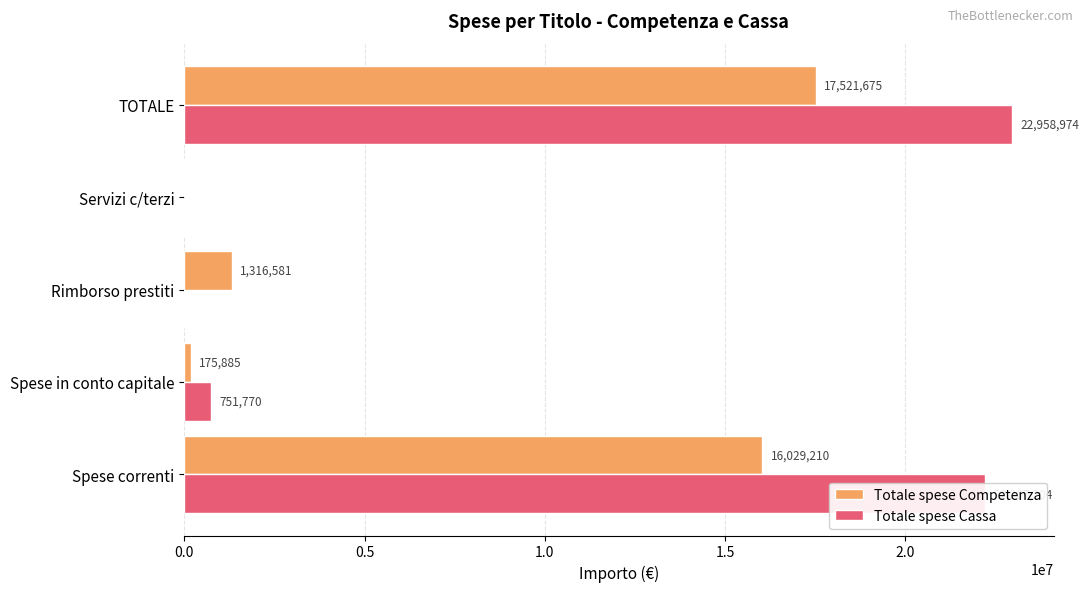

The Totale spese Cassa series shows 751770.3 at Spese in conto capitale. True or false?

True